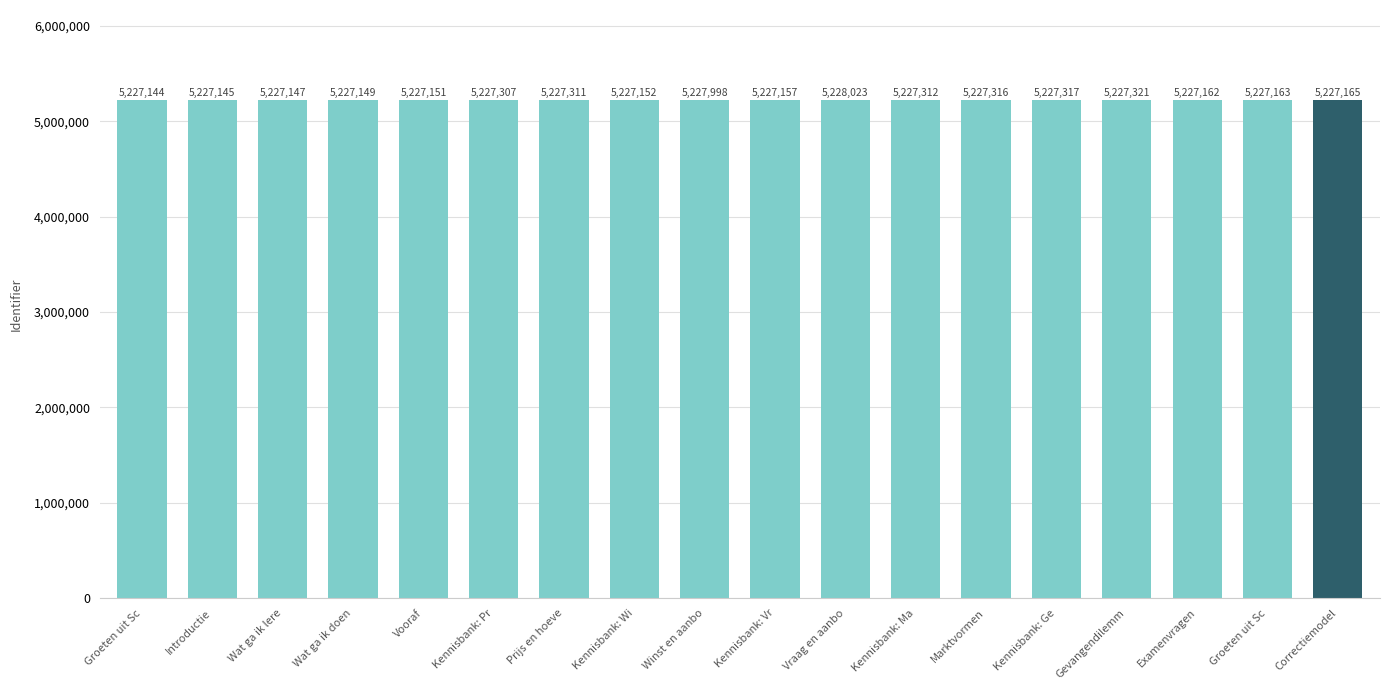

What is the value of the 10th bar from the left?

5227157